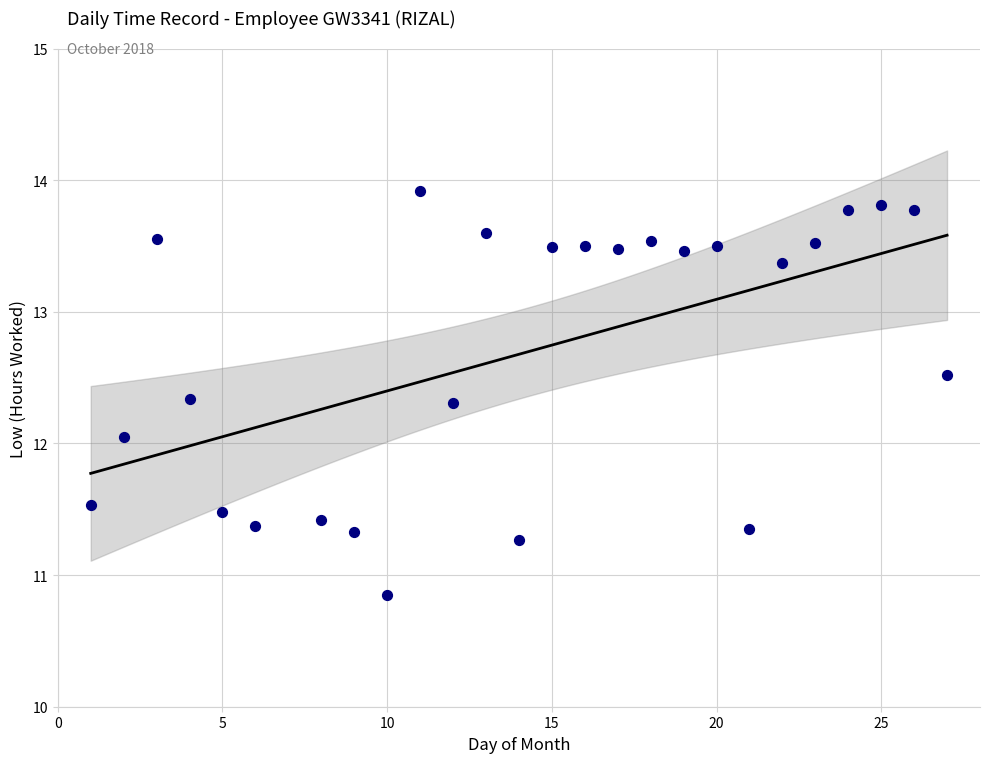

What Y value in the scatter plot is closest to 12?

12.1